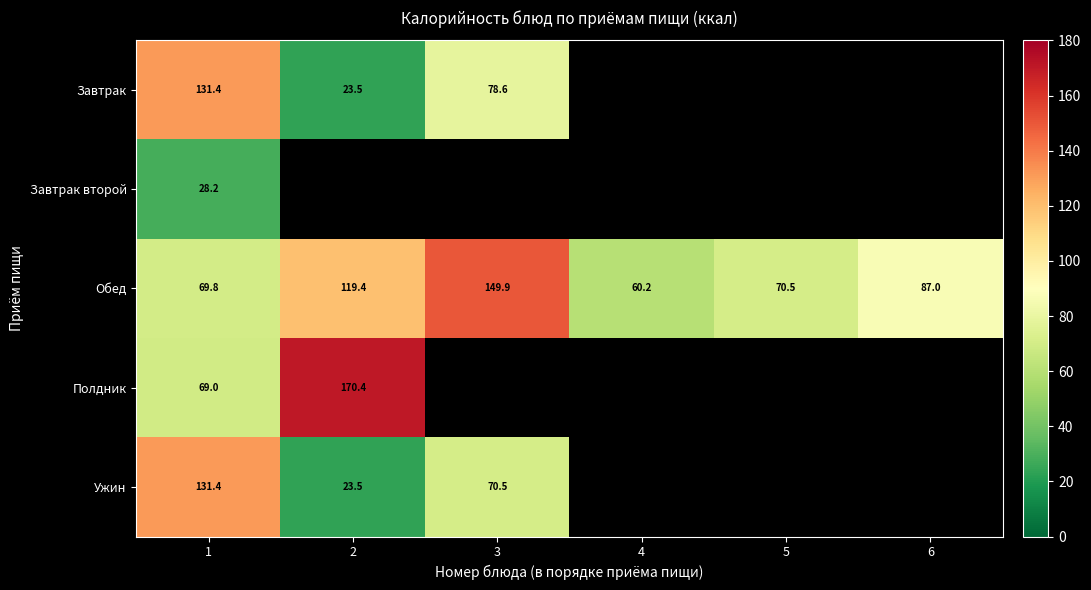

How many categories are shown in the chart?

6